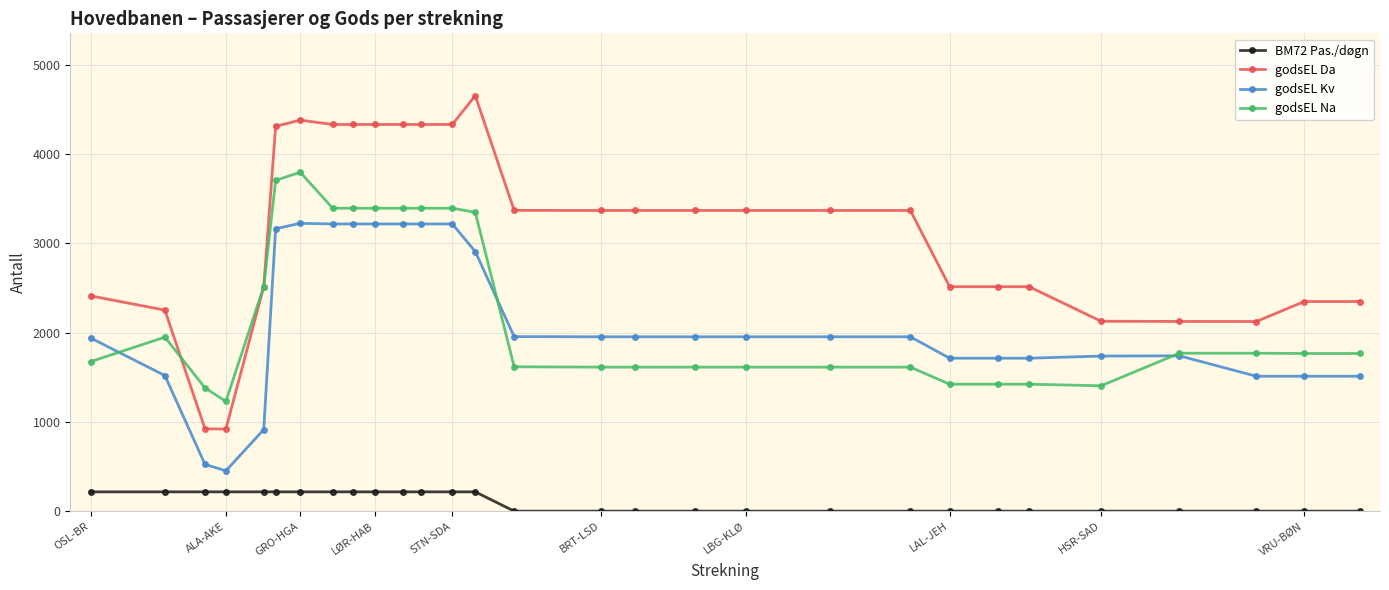

Which series has the widest spread of values?

godsEL Da